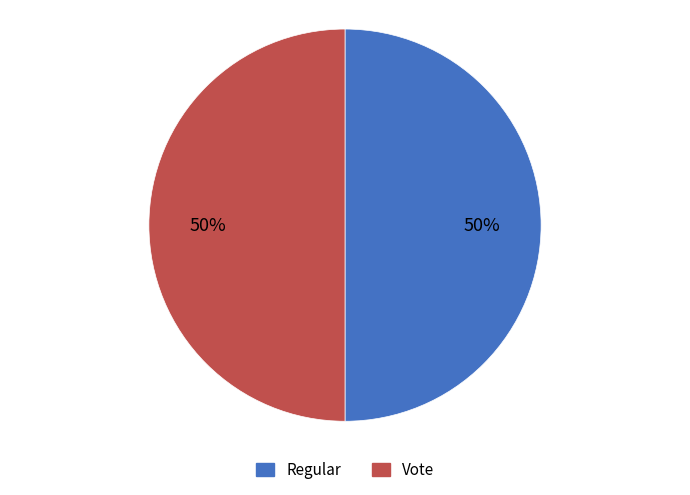

Count the number of slices in the pie.

2